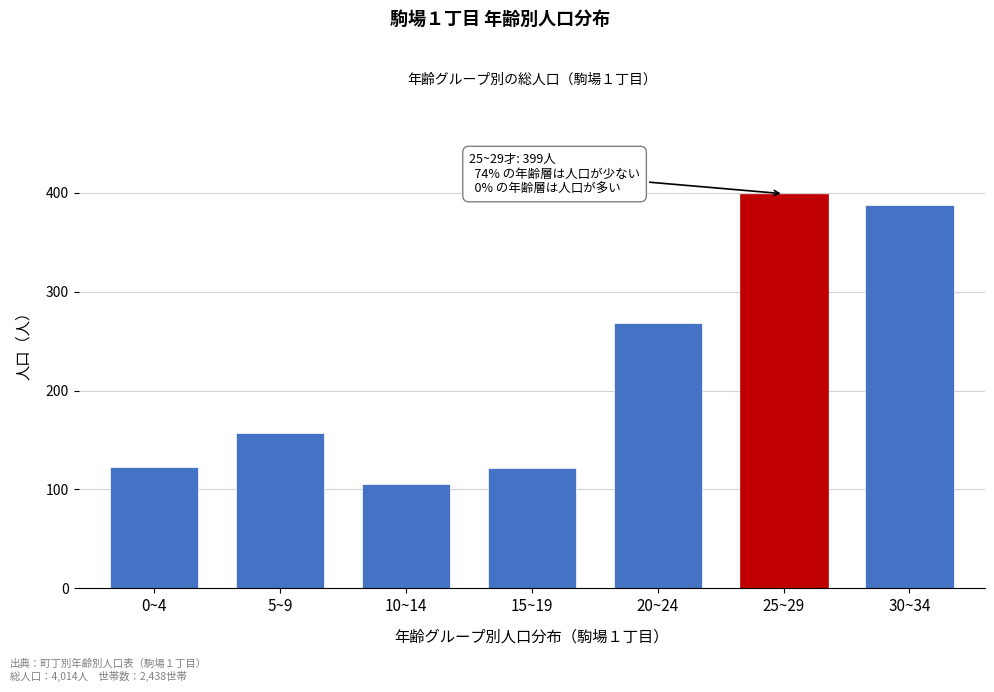

What is the greatest value displayed?

399